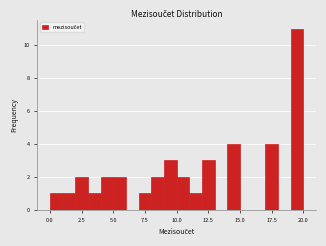

Read against the x-axis, roughly where is the centre of the tallest bar?

19.5